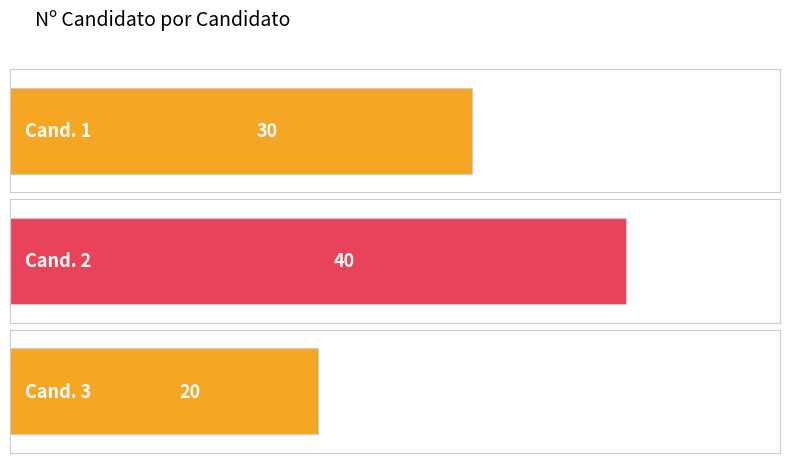

At which label is the value closest to 30?

Cand. 1